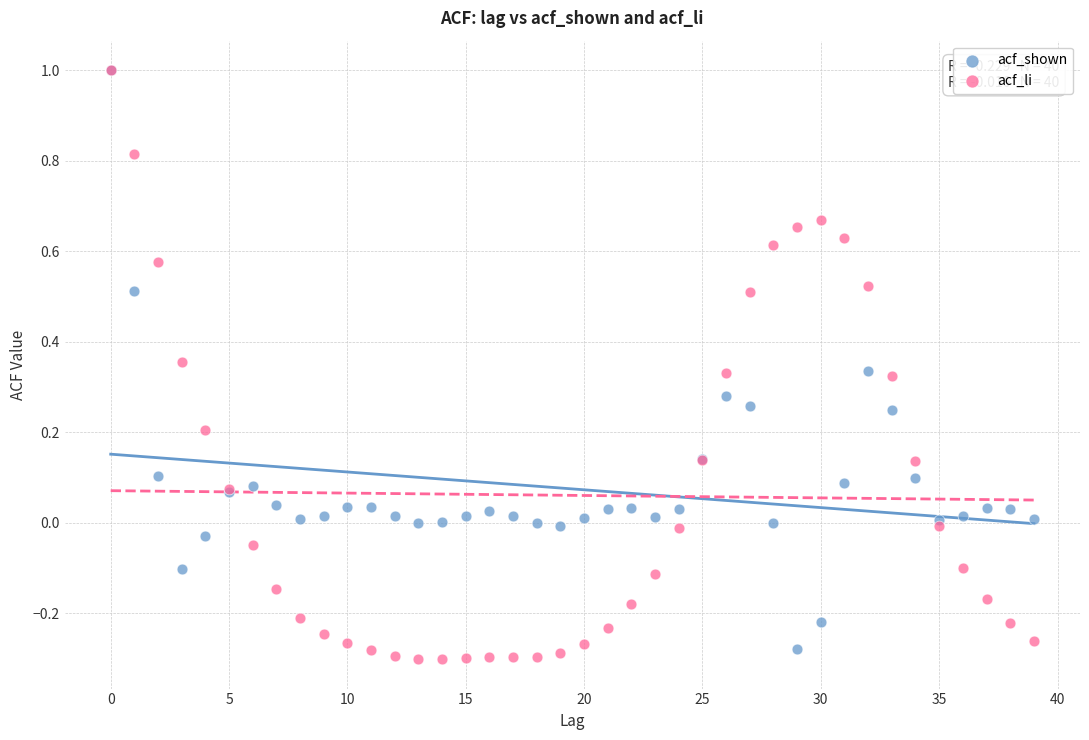

What are all the series names shown in the legend?

acf_shown, acf_li